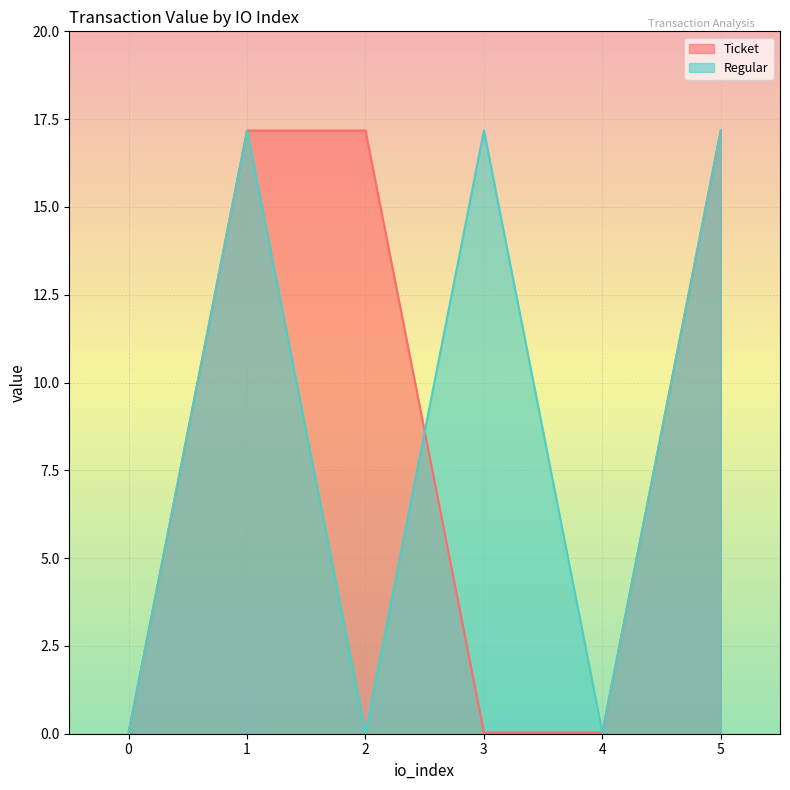

Is it true that Ticket equals 30.7 at 5?

False